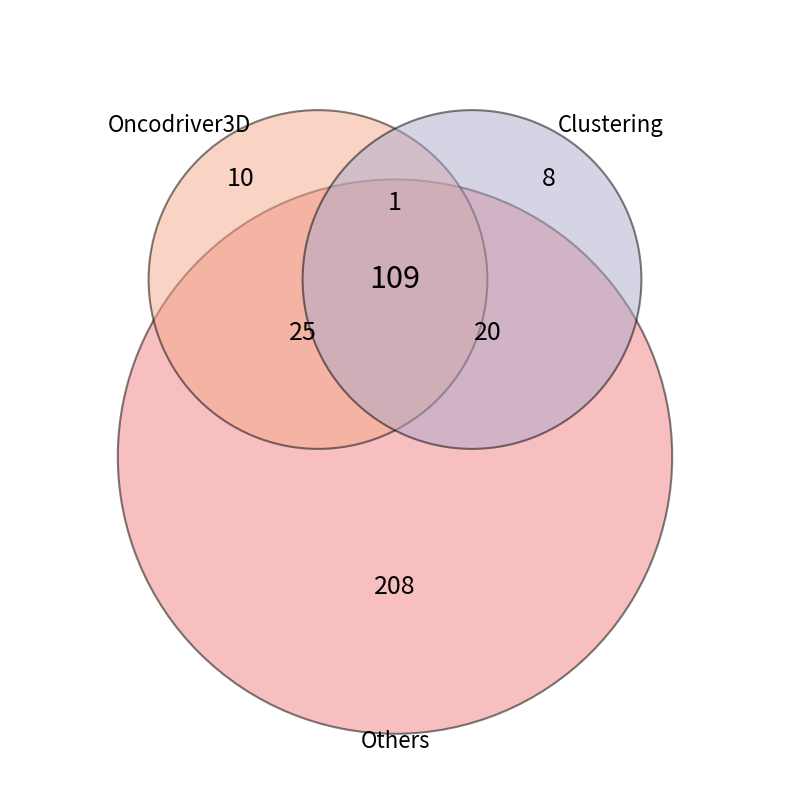

Is there a majority slice in this chart?

Yes